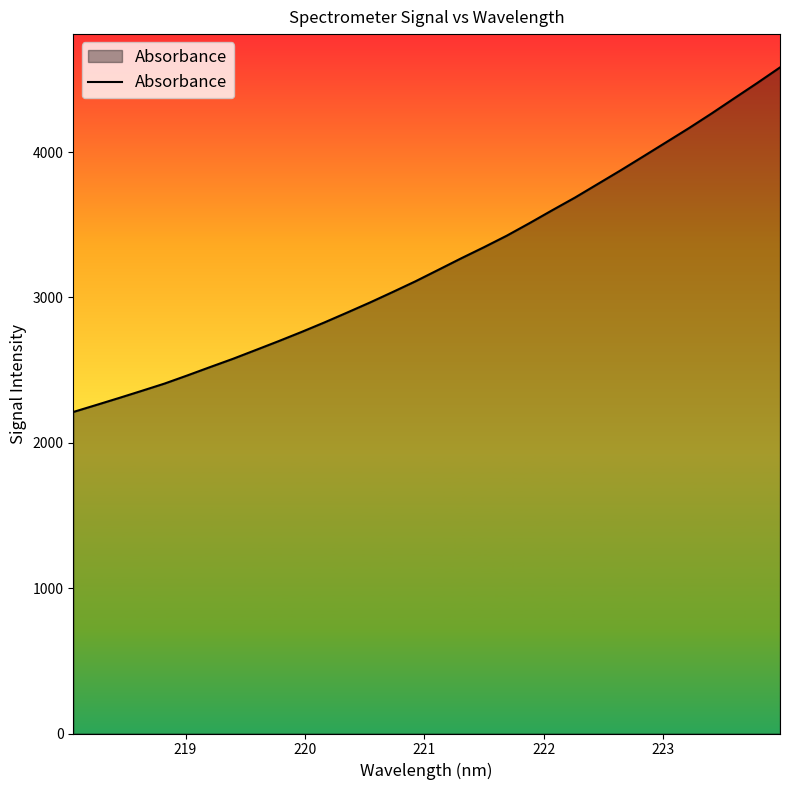

What is the greatest value displayed?

4582.2